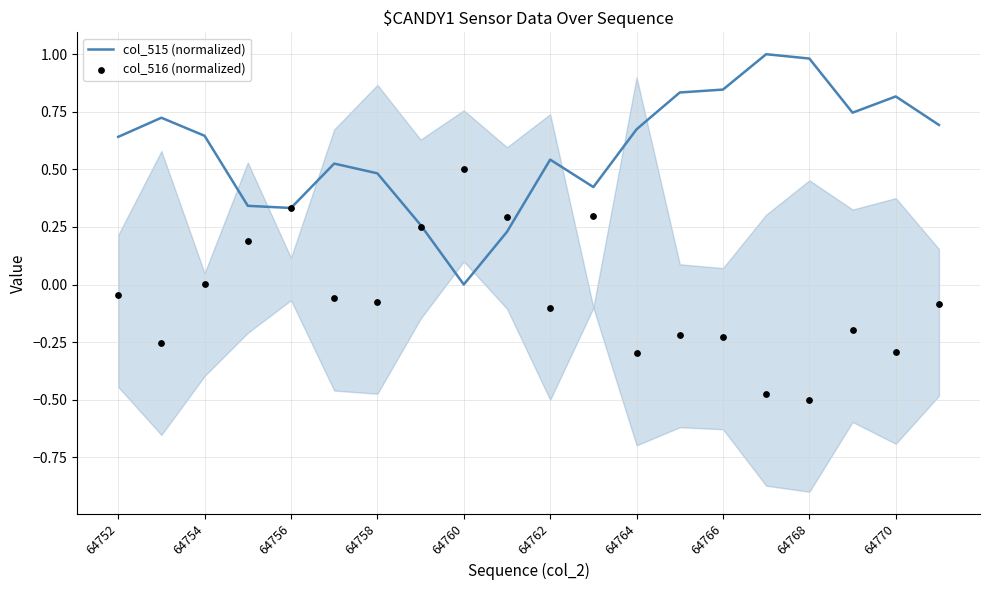

What are all the series names shown in the legend?

col_515 (normalized), col_516 (normalized)